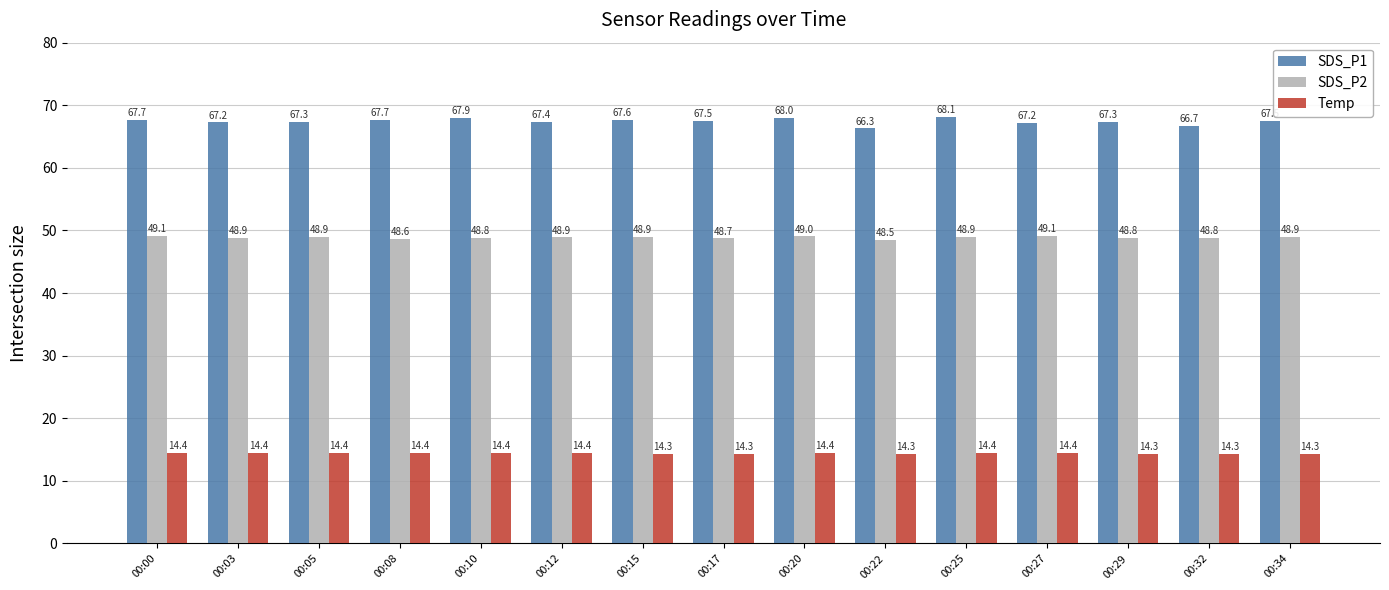

What is the difference between the second highest and minimum values in the SDS_P2 series?

0.6